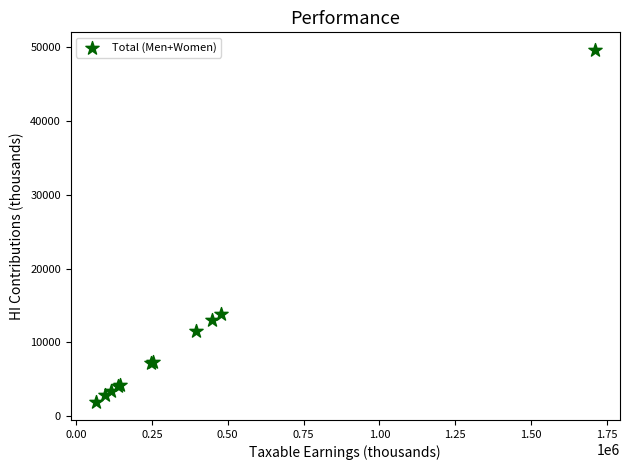

What Y value in the scatter plot is closest to 25745?

13828